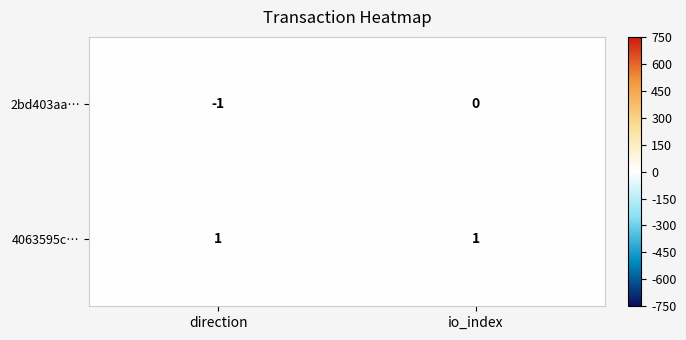

The 2bd403aa… series shows -1 at io_index. True or false?

False